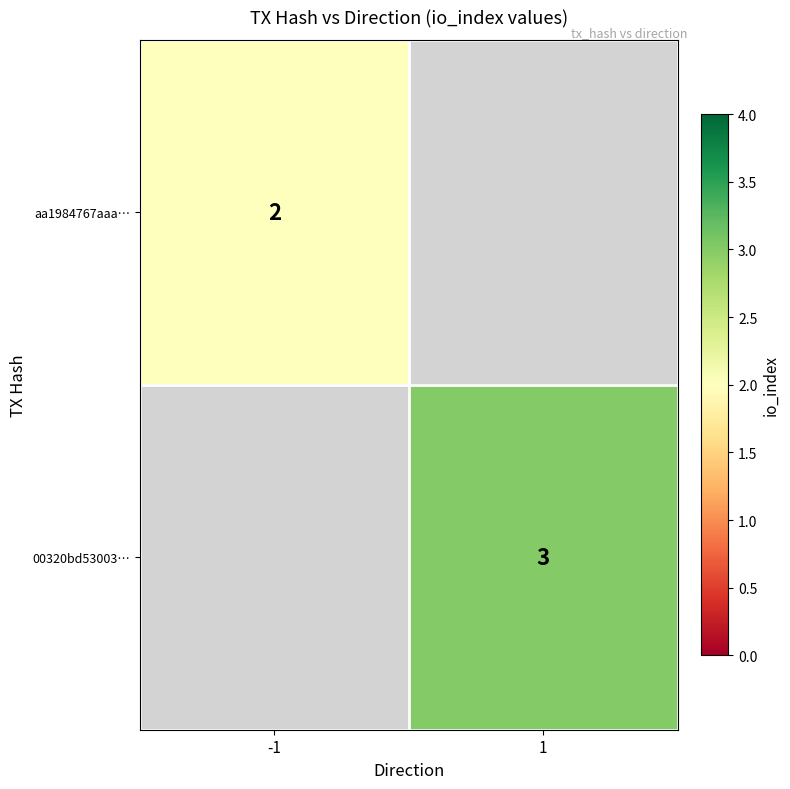

The value of aa1984767aaa… at -1 is 3. True or false?

False